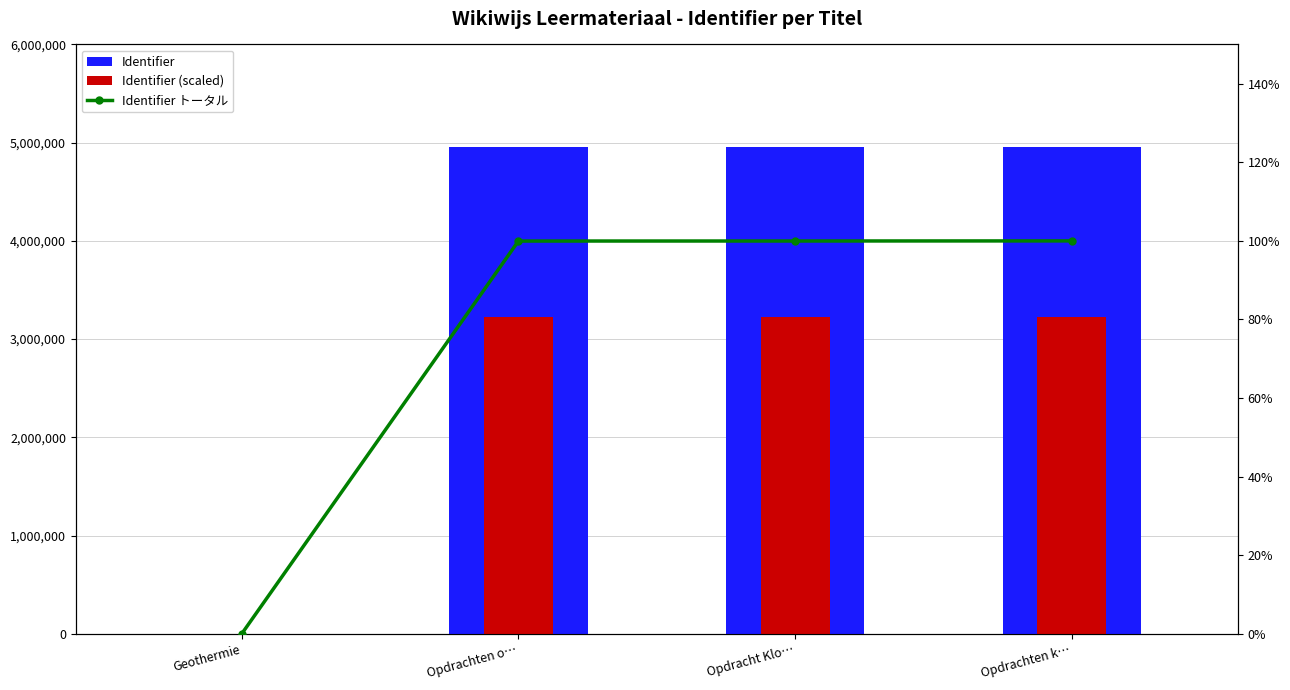

Reading right to left, what are all the values shown in this chart?

Identifier: 4960795.0	4959572.0	4959037.0	0.0
Identifier (scaled): 3224516.8	3223721.8	3223374.1	0.0
Identifier トータル: 100.0	100.0	100.0	0.0